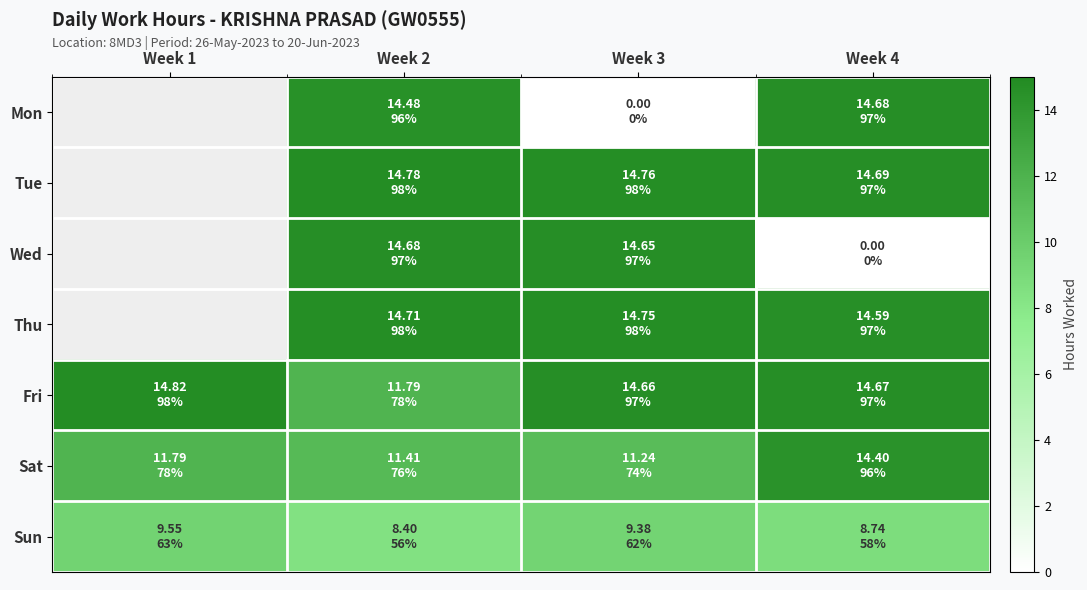

Rank the series at Week 2 from lowest to highest value.

Sun, Sat, Fri, Mon, Wed, Thu, Tue